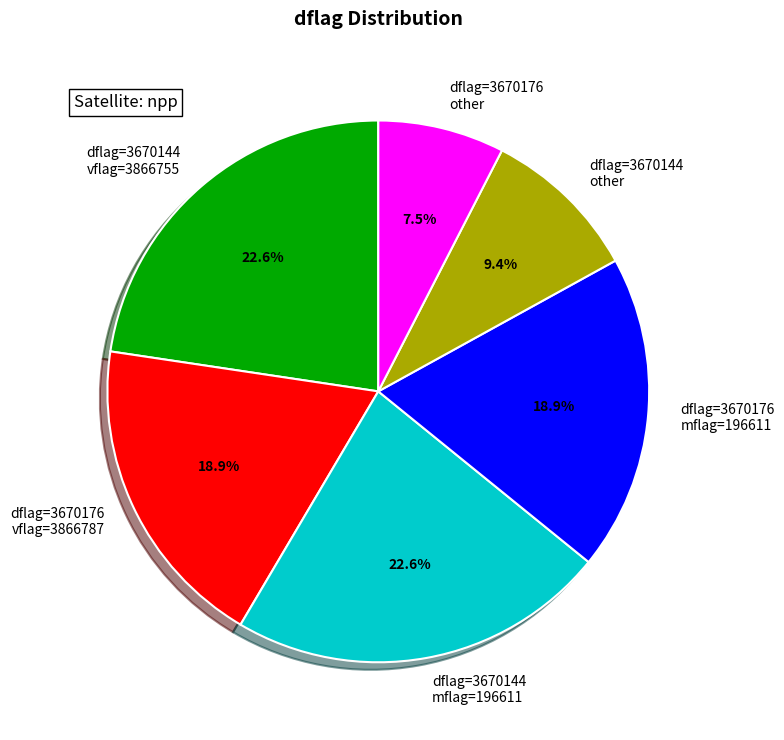

Does dflag=3670176 mflag=196611 account for over 50% of the chart?

No